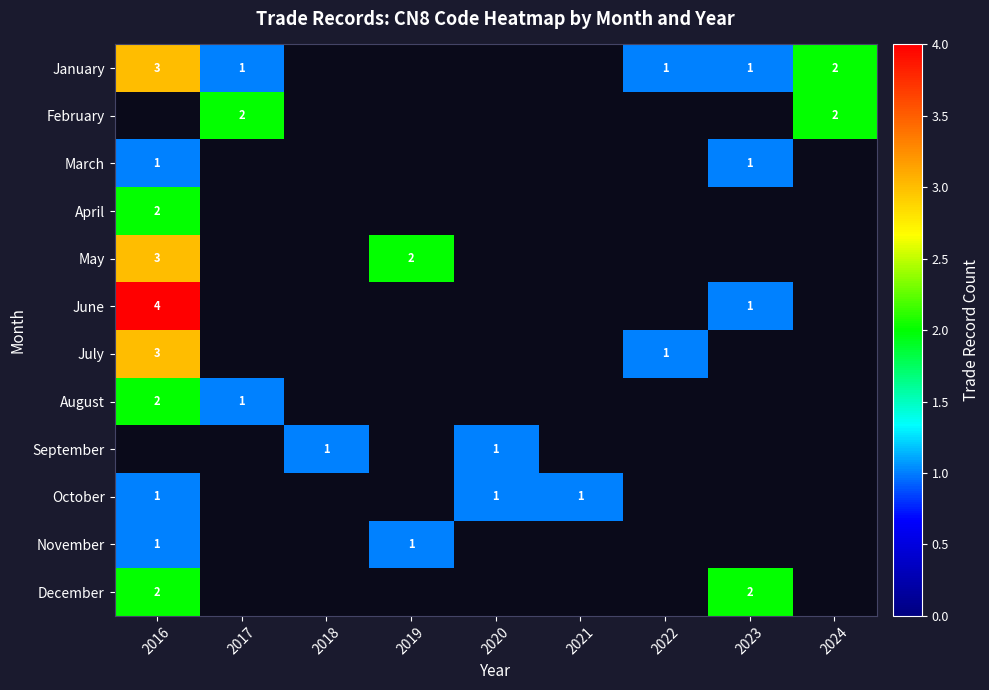

True or false: September has a value of 2 at 2018.

False